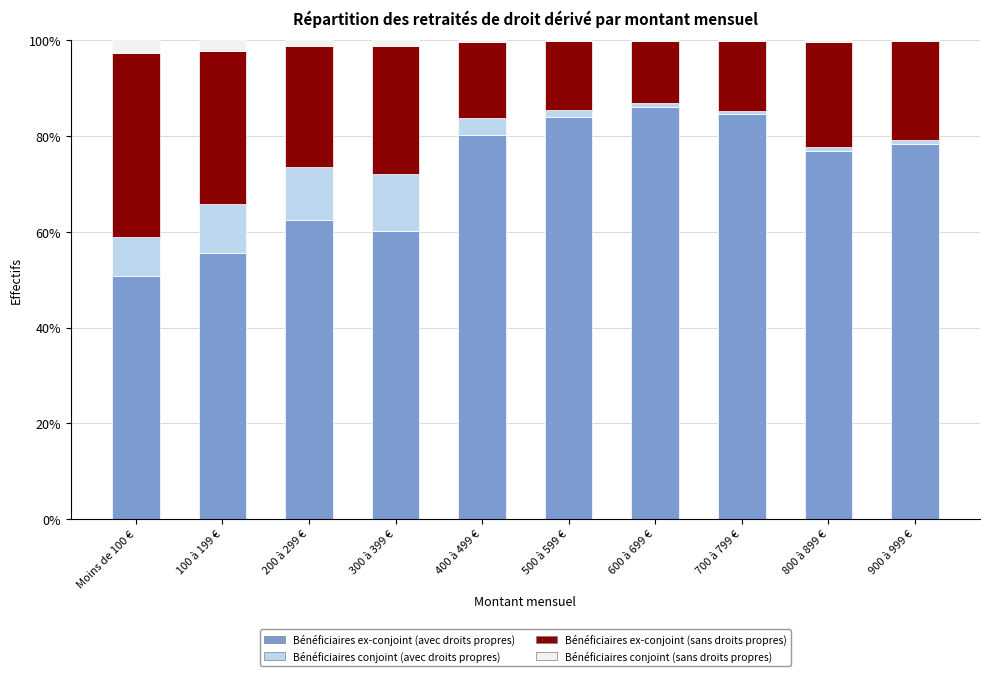

Is it true that Bénéficiaires ex-conjoint (avec droits propres) equals 82.2 at 200 à 299 €?

False